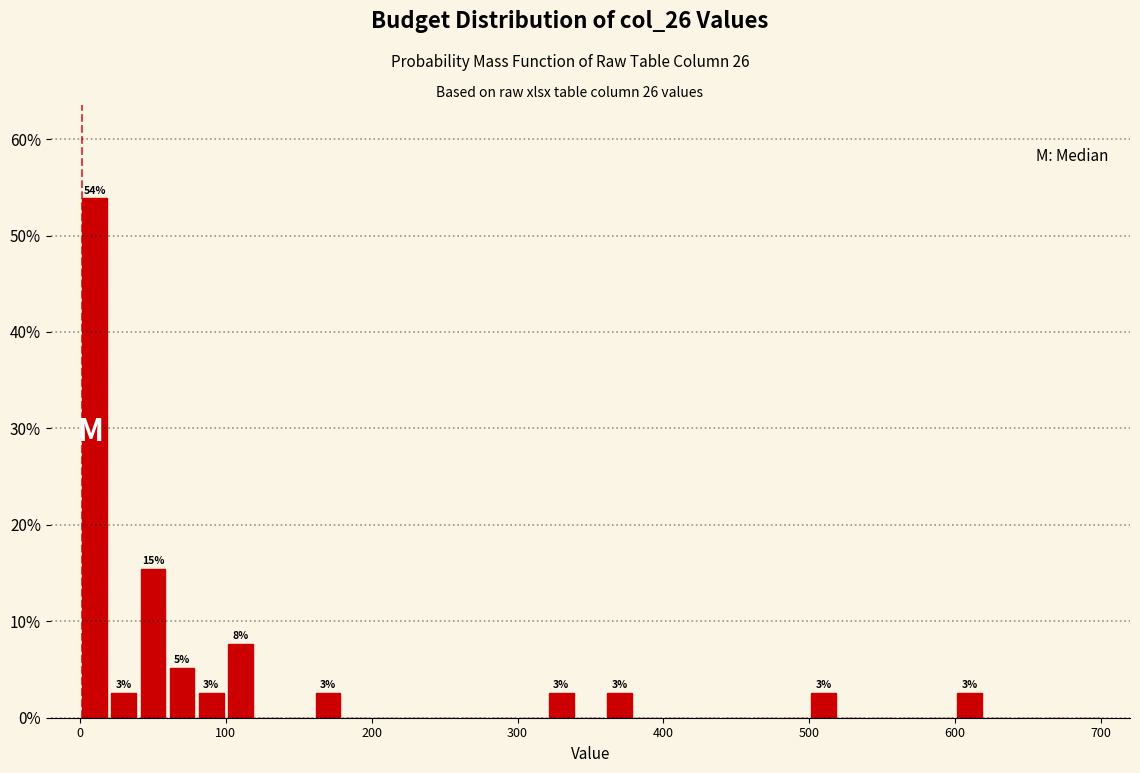

Read against the x-axis, roughly where is the centre of the tallest bar?

10